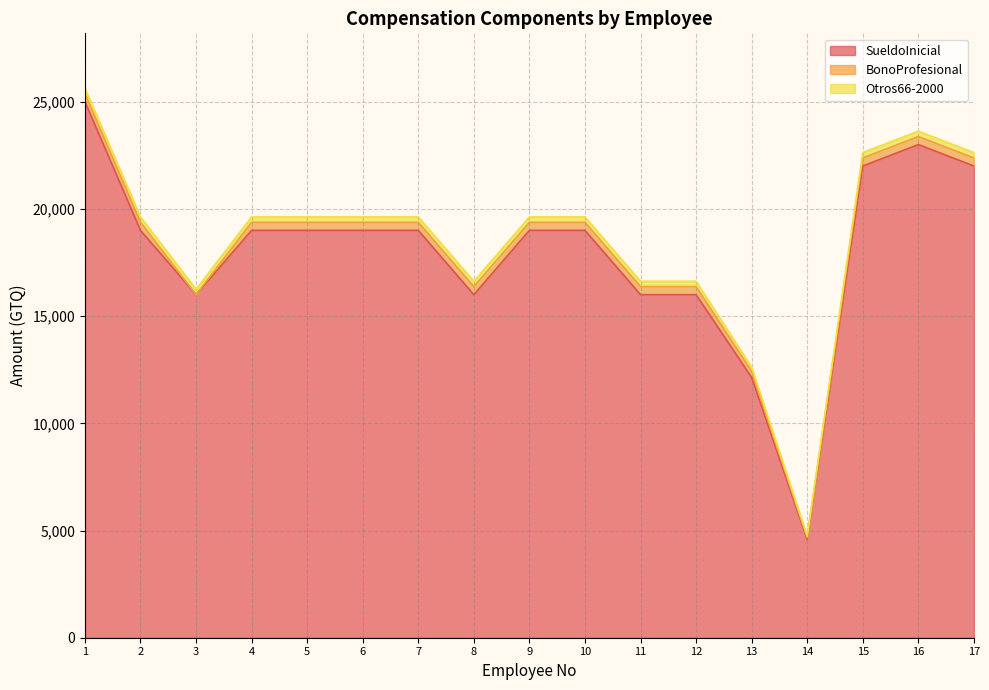

Reading right to left, transcribe all the data shown in this chart.

SueldoInicial: 17=22000.0	16=23000.0	15=22000.0	14=4586.2	13=12137.9	12=16000.0	11=16000.0	10=19000.0	9=19000.0	8=16000.0	7=19000.0	6=19000.0	5=19000.0	4=19000.0	3=16000.0	2=19000.0	1=25000.0
BonoProfesional: 17=375.0	16=375.0	15=375.0	14=90.5	13=284.5	12=375.0	11=375.0	10=375.0	9=375.0	8=375.0	7=375.0	6=375.0	5=375.0	4=375.0	3=0.0	2=375.0	1=375.0
Otros66-2000: 17=250.0	16=250.0	15=250.0	14=60.3	13=189.7	12=250.0	11=250.0	10=250.0	9=250.0	8=250.0	7=250.0	6=250.0	5=250.0	4=250.0	3=250.0	2=250.0	1=250.0